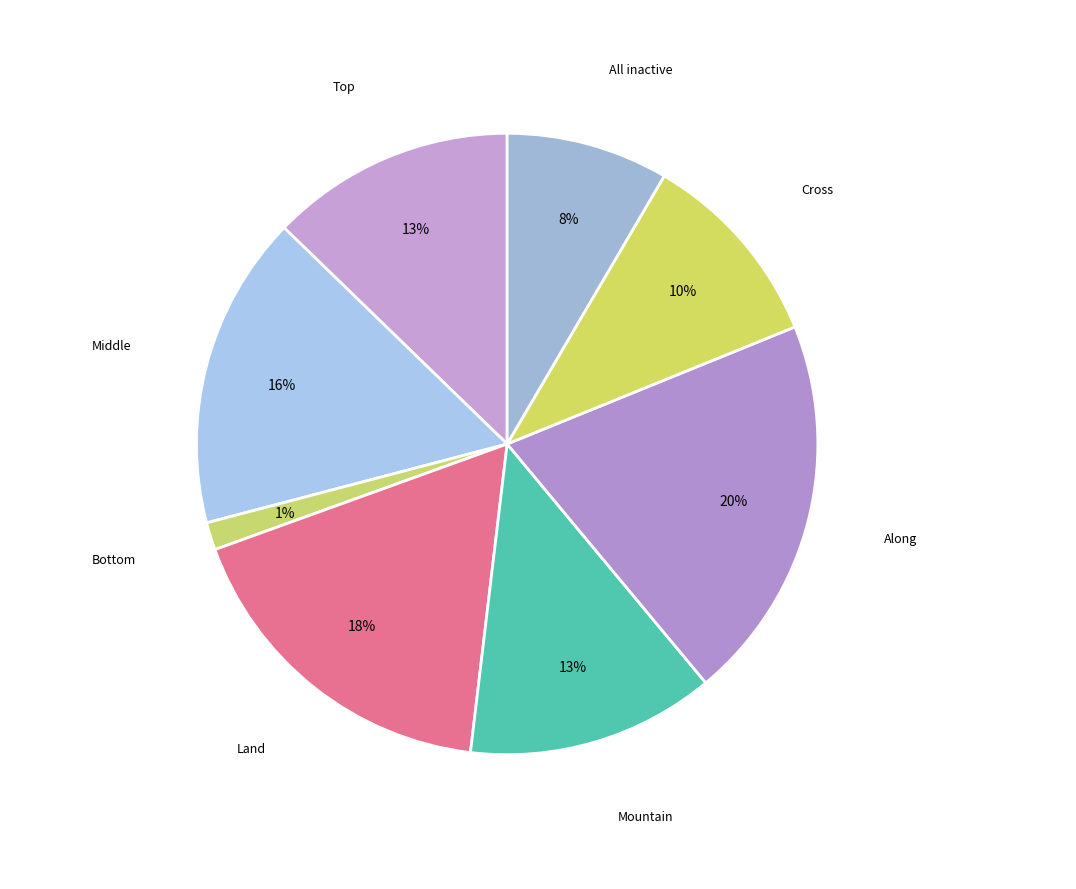

How many segments does this pie chart have?

8